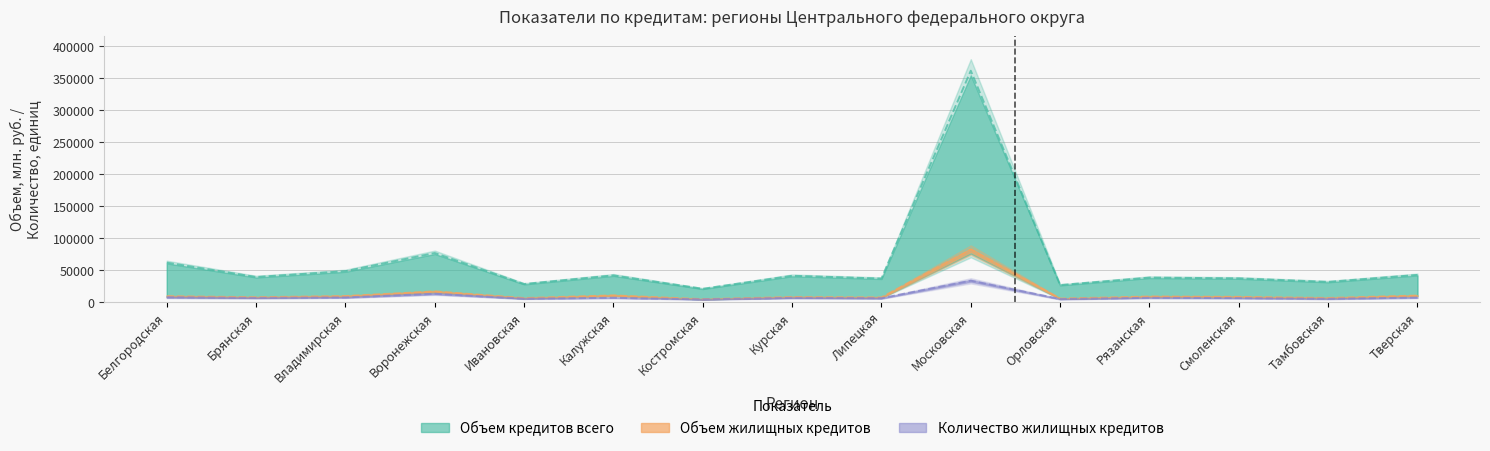

At which category is the sum across all series the highest?

Московская